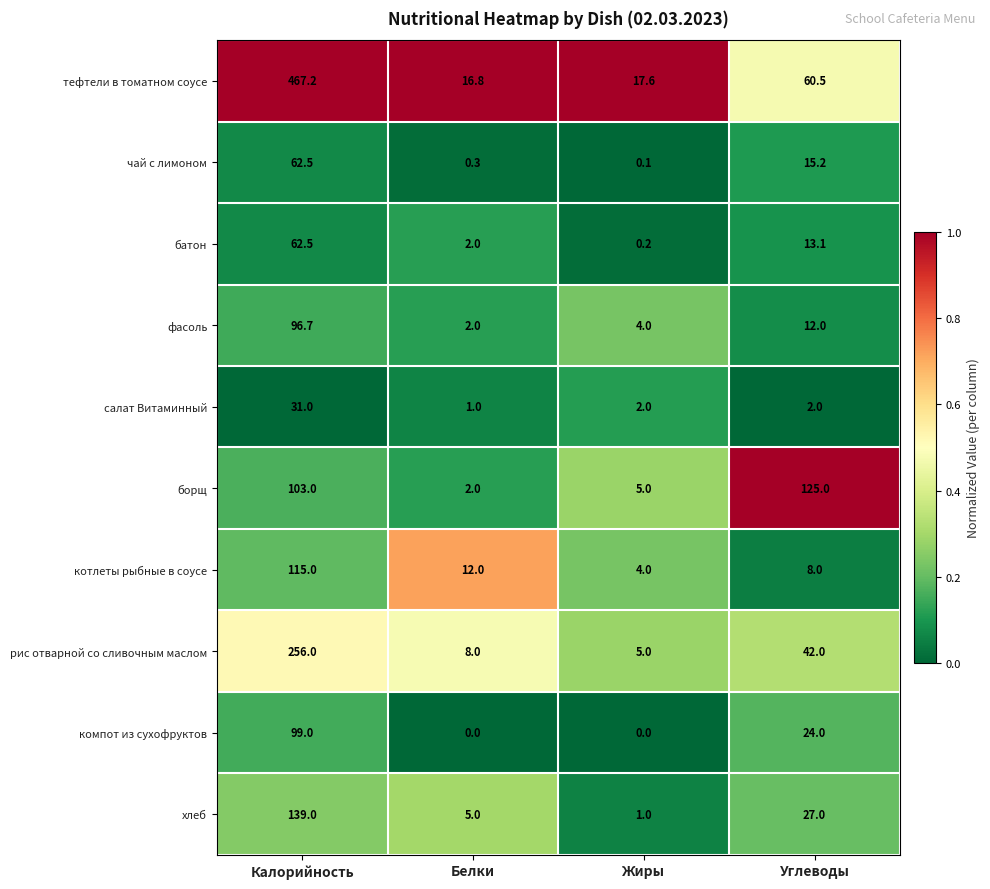

Count the number of categories in the chart.

4